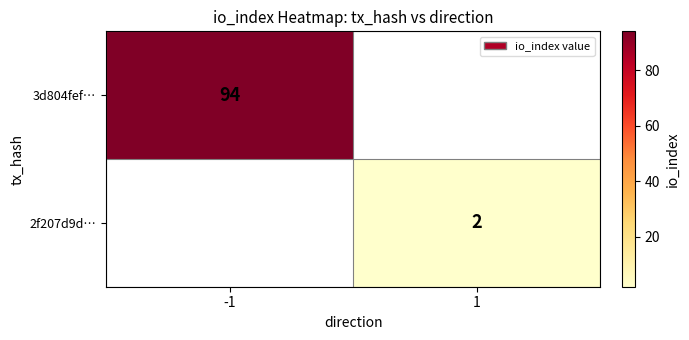

True or false: 2f207d9d… has a value of 2 at 1.

True